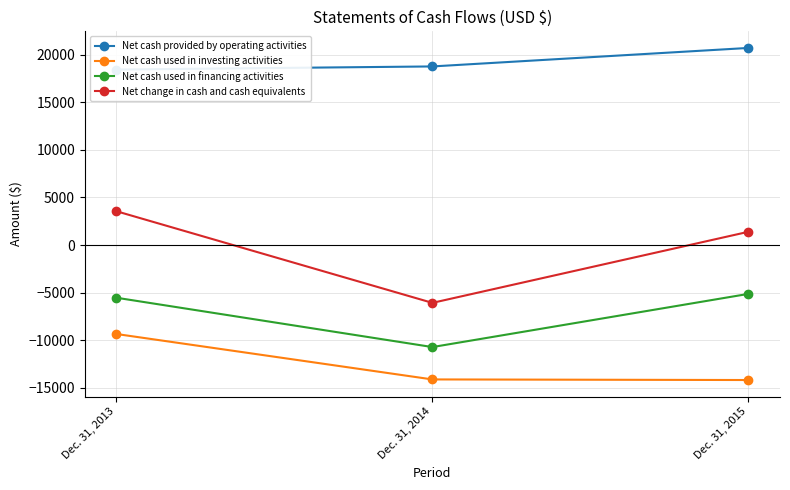

The value of Net cash used in investing activities at Dec. 31, 2013 is -2021. True or false?

False